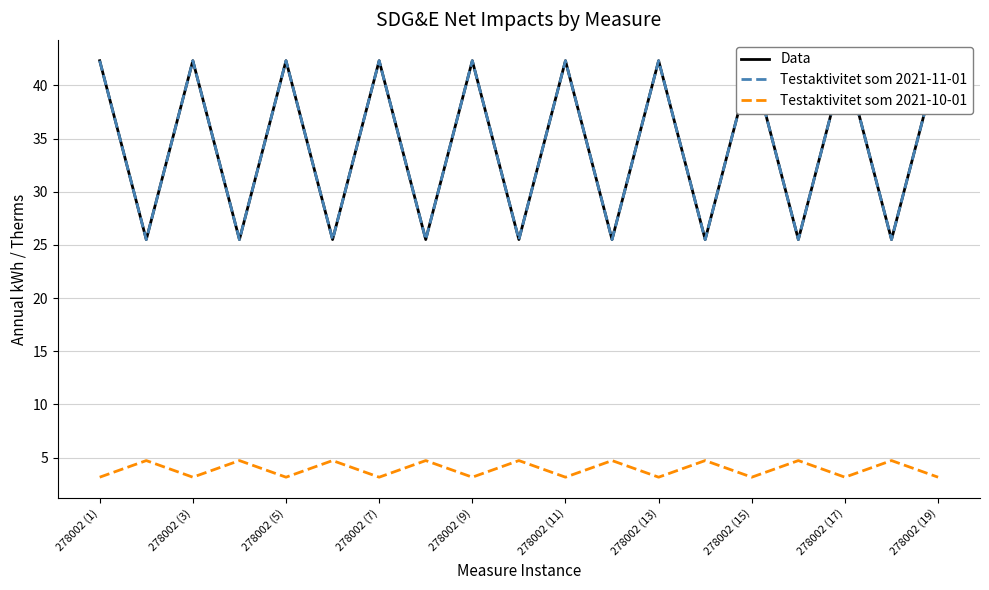

Reading right to left, extract all data points from this chart.

Data: 42.3	25.5	42.3	25.5	42.3	25.5	42.3	25.5	42.3	25.5	42.3	25.5	42.3	25.5	42.3	25.5	42.3	25.5	42.3
Testaktivitet som 2021-11-01: 42.3	25.5	42.3	25.5	42.3	25.5	42.3	25.5	42.3	25.5	42.3	25.5	42.3	25.5	42.3	25.5	42.3	25.5	42.3
Testaktivitet som 2021-10-01: 3.1	4.7	3.1	4.7	3.1	4.7	3.1	4.7	3.1	4.7	3.1	4.7	3.1	4.7	3.1	4.7	3.1	4.7	3.1